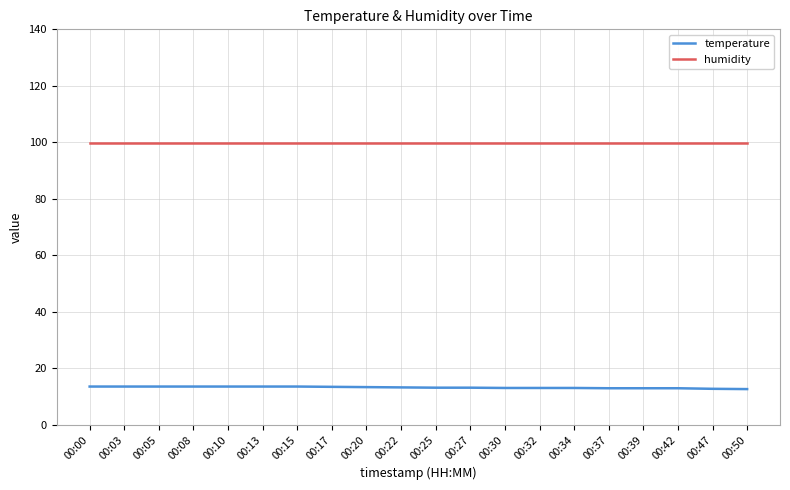

True or false: temperature and humidity intersect in this chart.

False